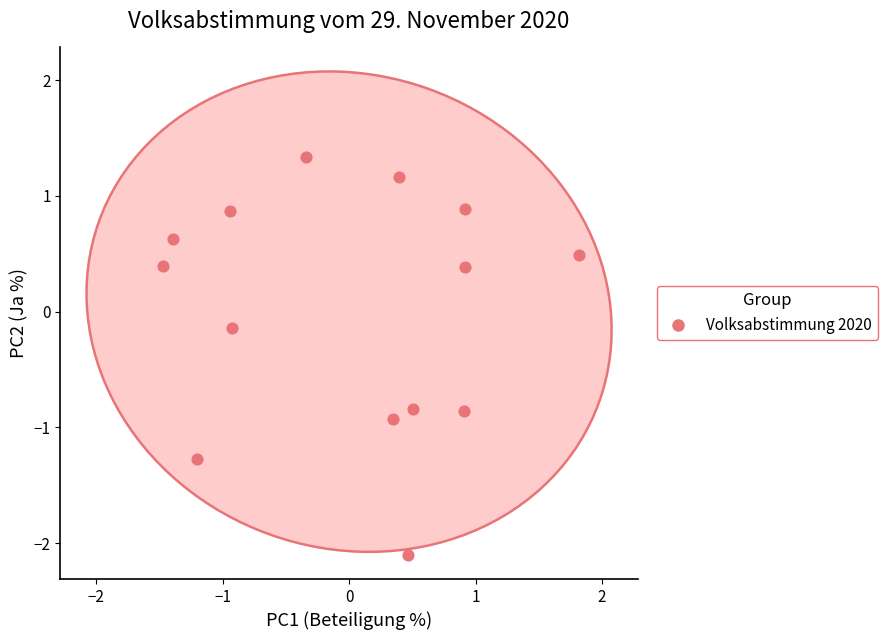

What is the range of X values (max minus min)?

3.3